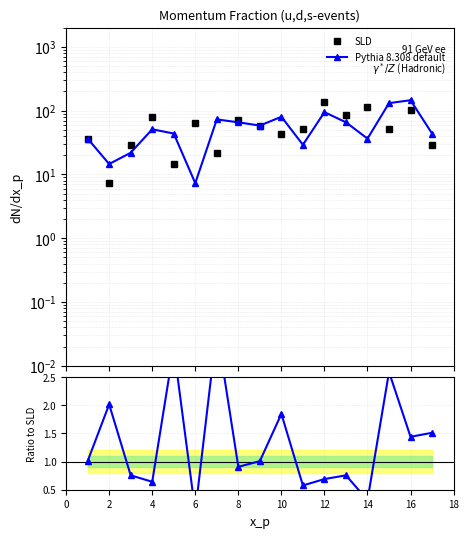

Which series has the widest spread of values?

Pythia 8.308 default